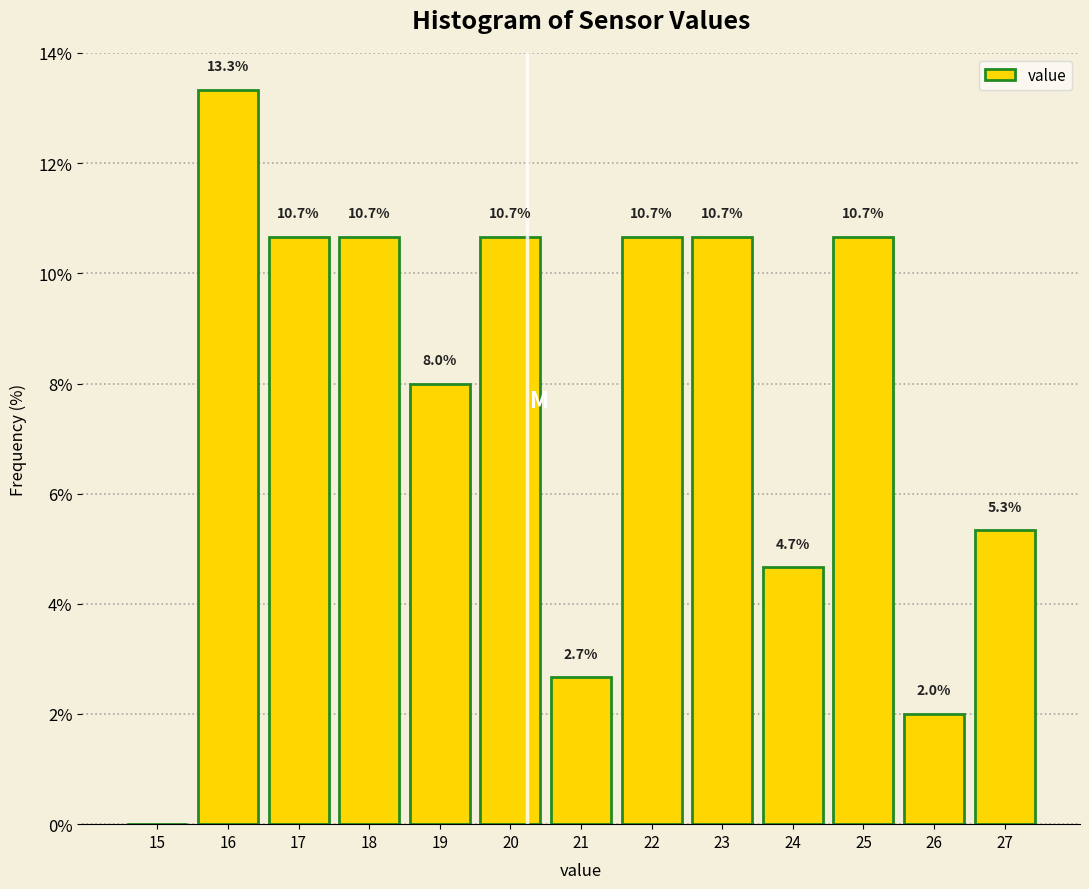

Reading left to right, transcribe all the data shown in this chart.

15=0.0	16=13.3	17=10.7	18=10.7	19=8.0	20=10.7	21=2.7	22=10.7	23=10.7	24=4.7	25=10.7	26=2.0	27=5.3